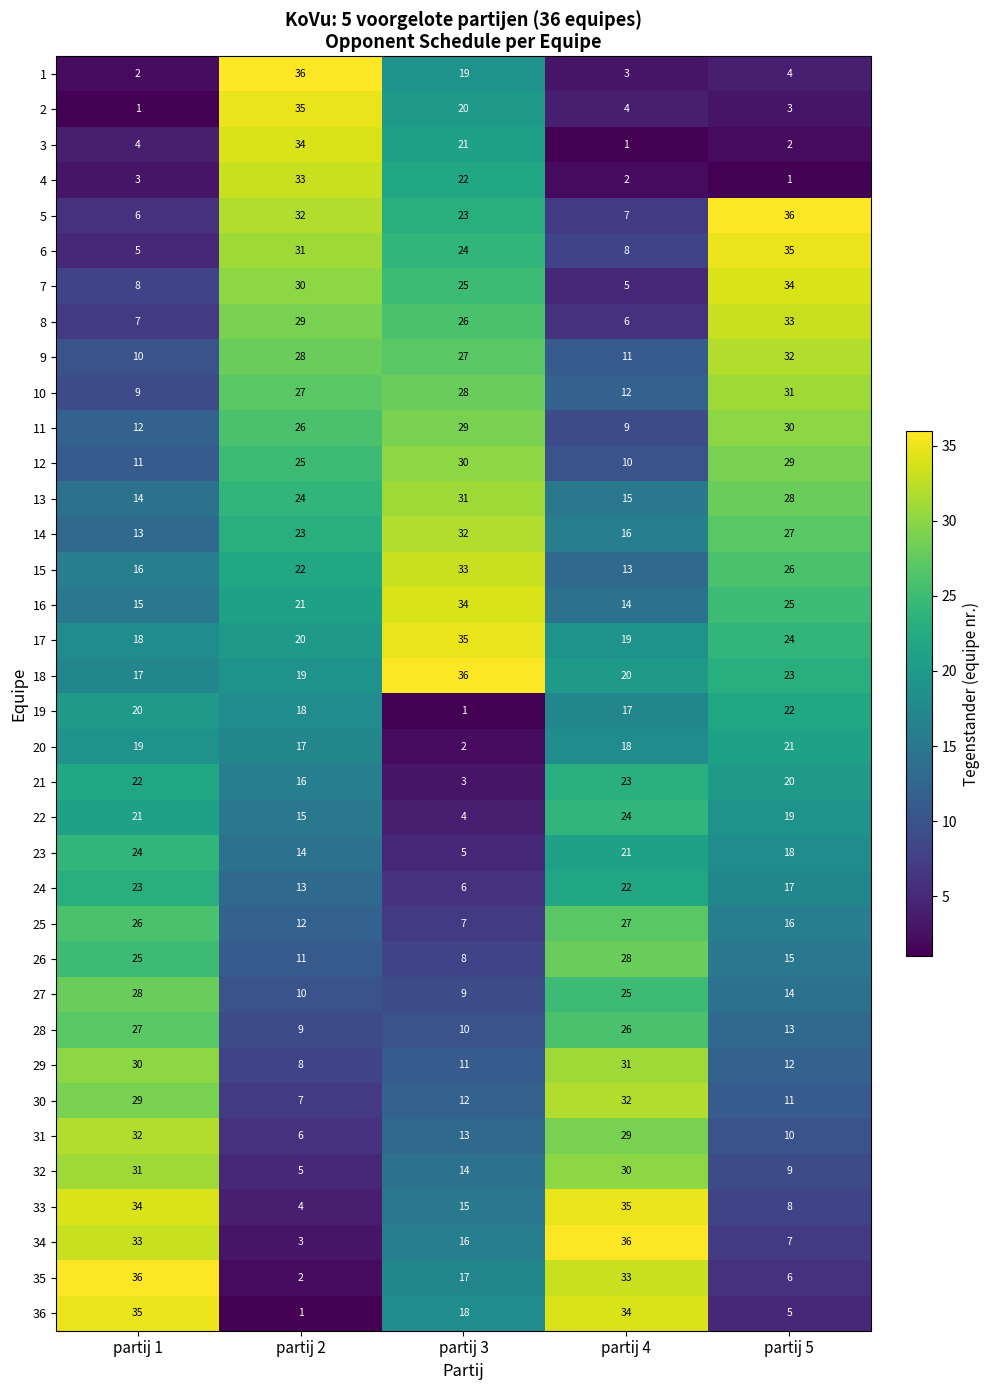

What is the sum of the 8 values at partij 1 and partij 5?

40